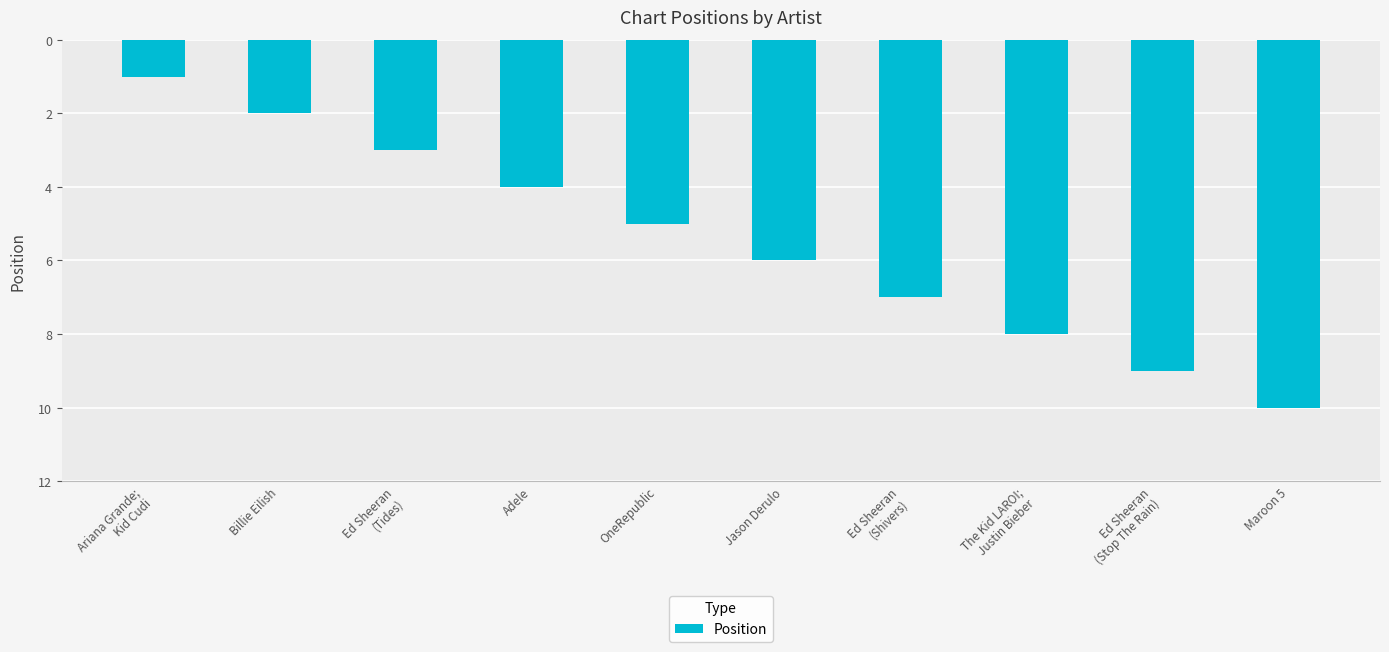

Which category has the highest value across all series?

Maroon 5